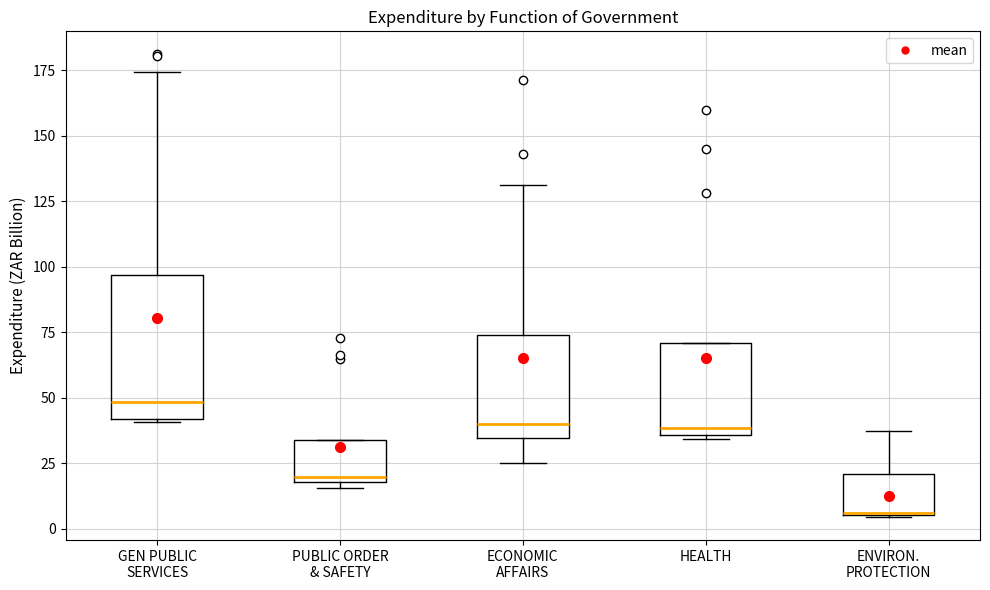

Reading left to right, read every box against the y-axis: the position of its median line, the range the box covers, and the ends of its whiskers. The values are not printed on the chart, so give them approximately, as read against the axis.

GEN PUBLIC SERVICES: median 50, box 40 to 95, whiskers 40 to 175
PUBLIC ORDER & SAFETY: median 20 (just above the box's lower edge), box 20 to 35, whiskers 15 to 35
ECONOMIC AFFAIRS: median 40, box 35 to 75, whiskers 25 to 130
HEALTH: median 40, box 35 to 70, whiskers 35 (just below the box's lower edge) to 70
ENVIRON. PROTECTION: median 5 (drawn on the box's lower edge), box 5 to 20, whiskers 5 to 35